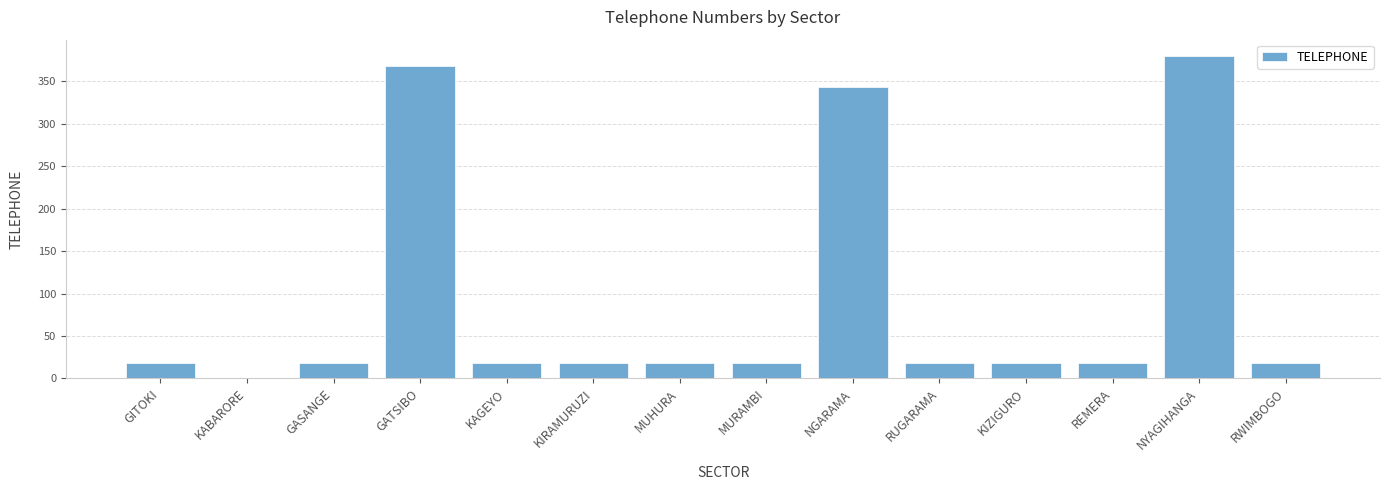

How many data points are above 17?

13